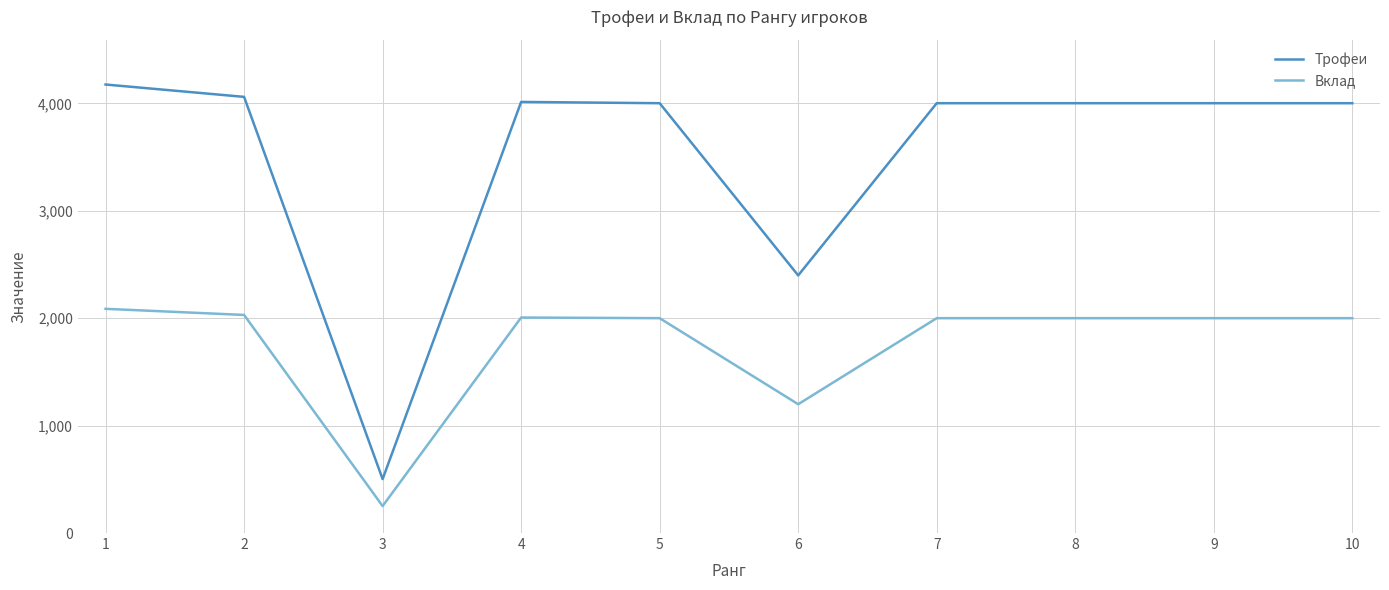

What is the average value of the Трофеи series?

3515